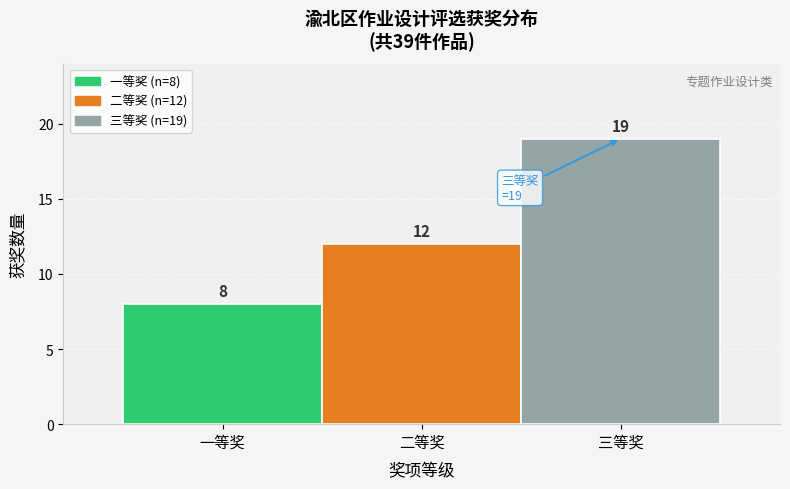

Reading left to right, what are all the values shown in this chart?

8	12	19